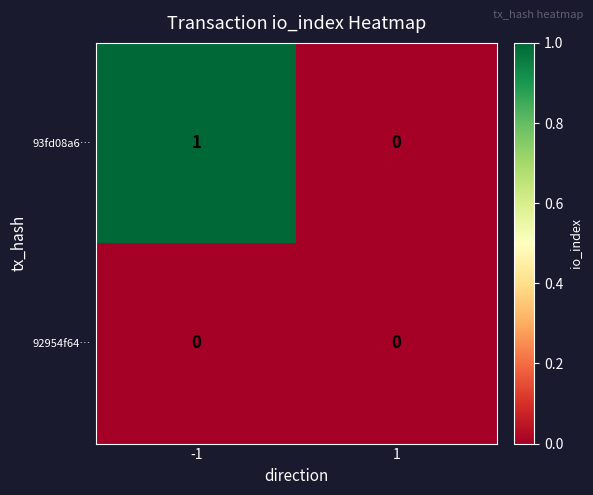

The 92954f64… series shows 0 at -1. True or false?

True